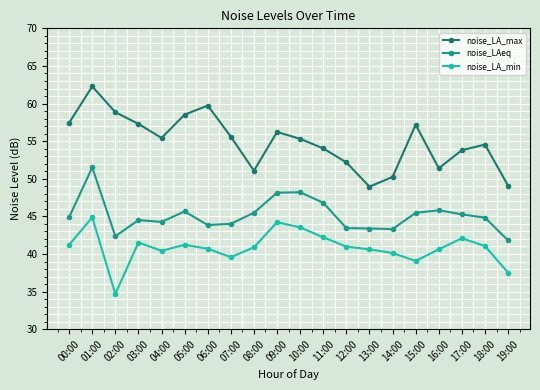

Rank the series by their maximum value, from lowest to highest.

noise_LA_min, noise_LAeq, noise_LA_max